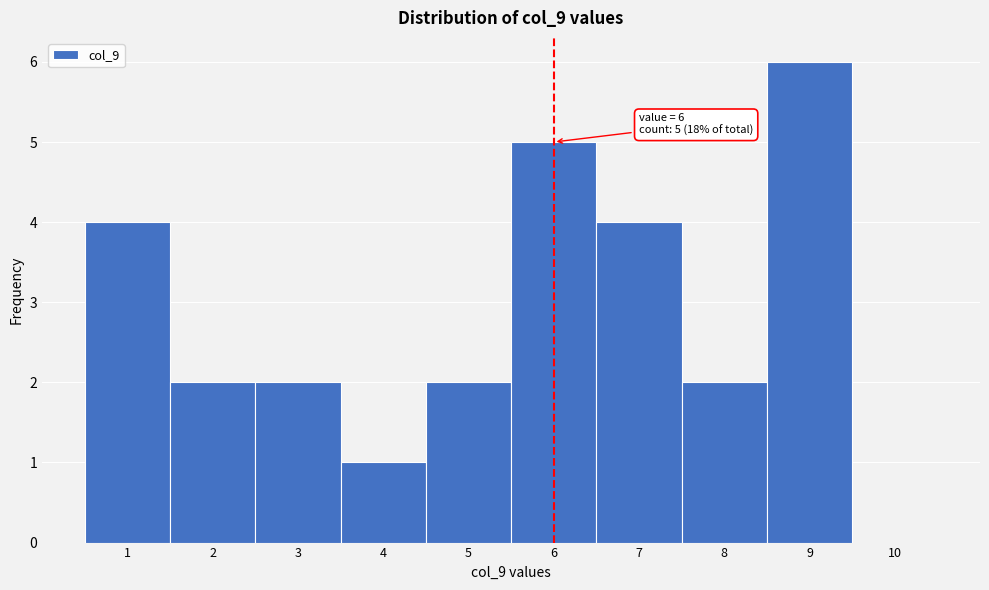

Over which range of the x-axis is the bar tallest?

8.5 to 9.5